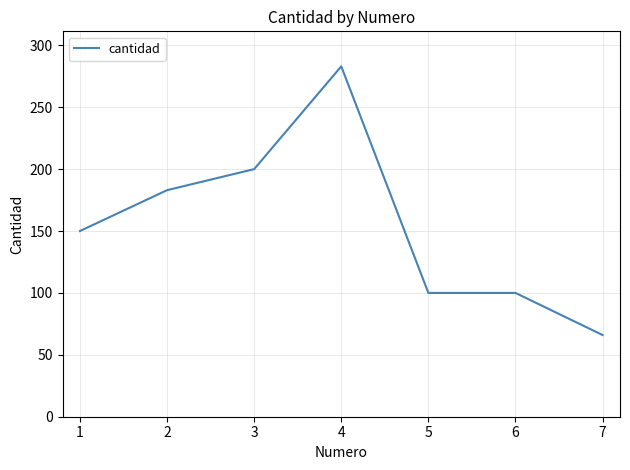

The value at 6 is 148. True or false?

False